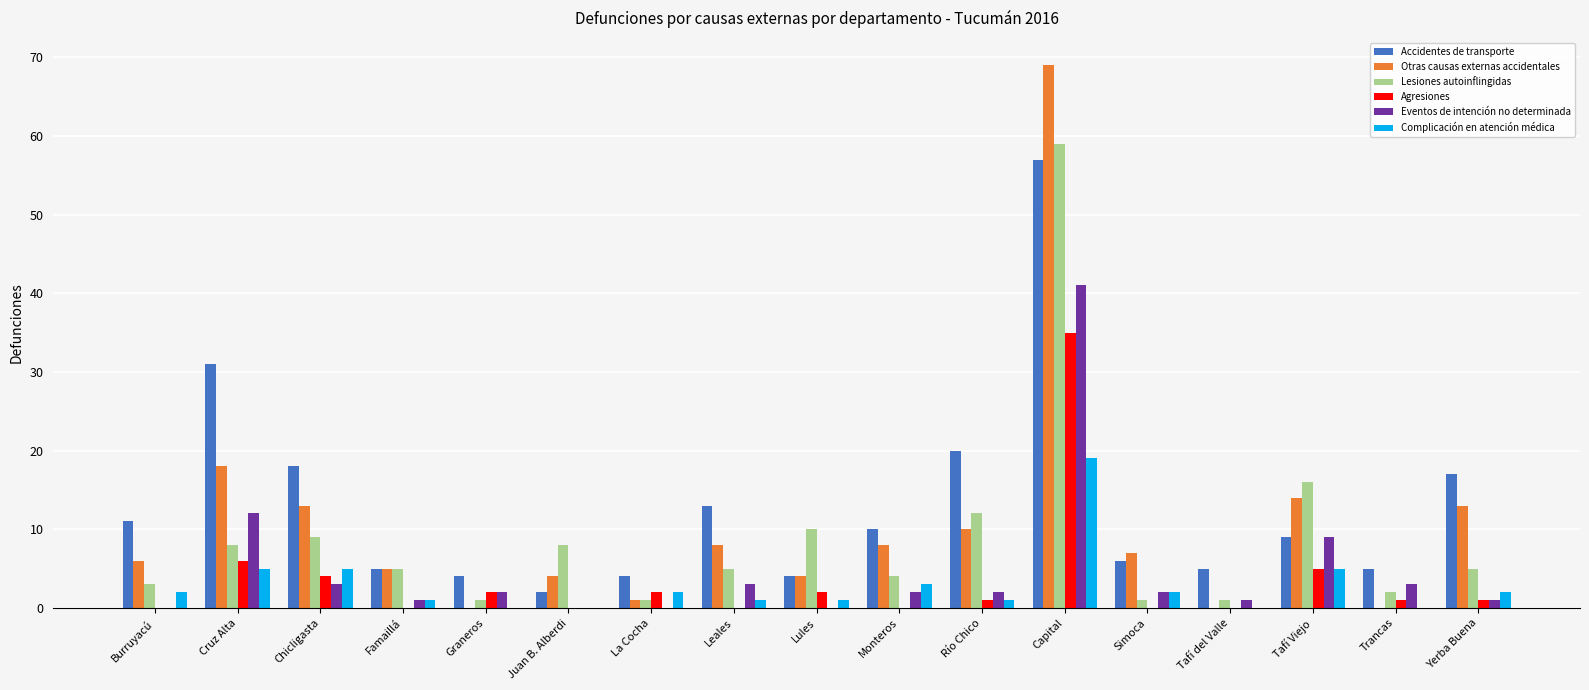

At which category does the chart reach its peak across all series?

Capital